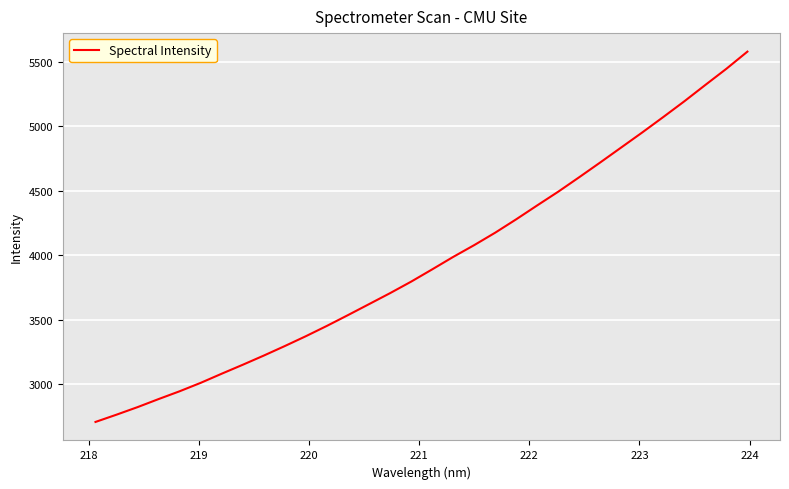

What is the maximum value shown in the chart?

5580.1